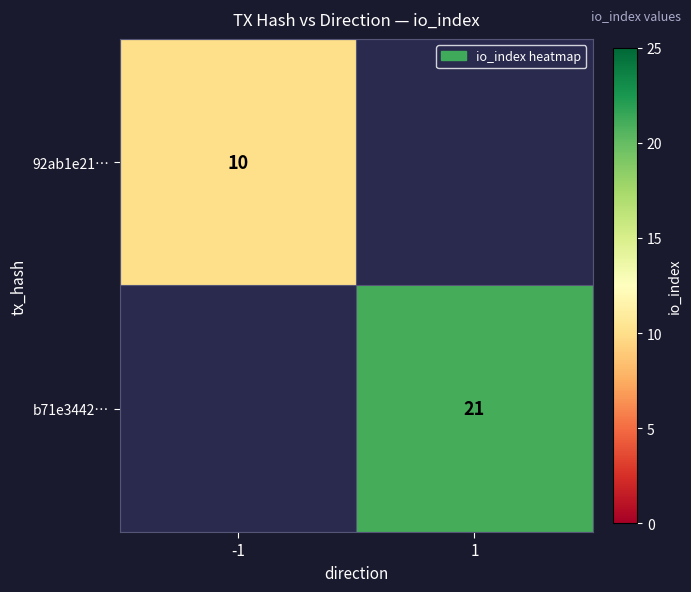

The 92ab1e21… series shows 3 at -1. True or false?

False